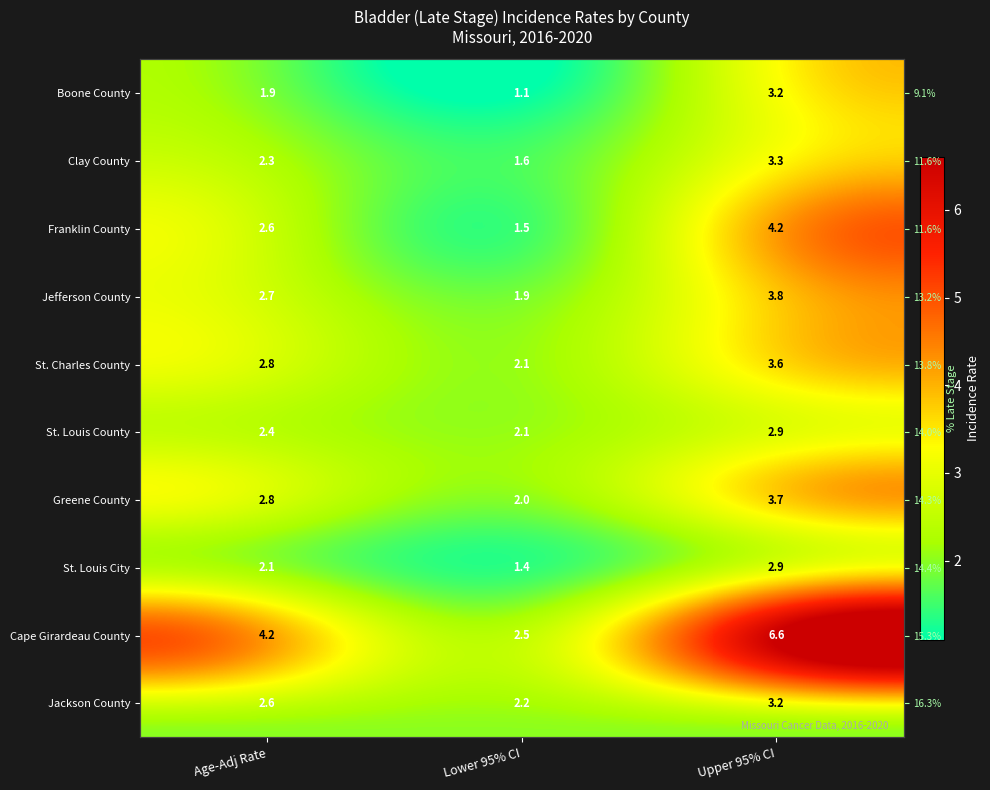

The value of St. Louis County at Lower 95% CI is 0.6. True or false?

False